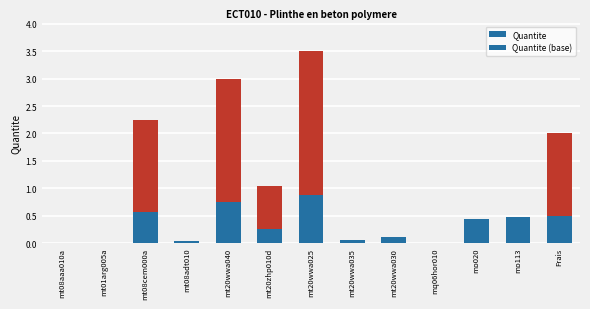

Reading left to right, transcribe all the data shown in this chart.

Quantite: mt08aaa010a=0.0	mt01arg005a=0.0	mt08cem000a=2.2	mt08adt010=0.0	mt20wwa040=3.0	mt20zhp010d=1.1	mt20wwa025=3.5	mt20wwa035=0.1	mt20wwa030=0.1	mq06hor010=0.0	mo020=0.4	mo113=0.5	Frais=2.0
Quantite (base): mt08aaa010a=0.0	mt01arg005a=0.0	mt08cem000a=0.6	mt08adt010=0.0	mt20wwa040=0.8	mt20zhp010d=0.3	mt20wwa025=0.9	mt20wwa035=0.0	mt20wwa030=0.0	mq06hor010=0.0	mo020=0.1	mo113=0.1	Frais=0.5